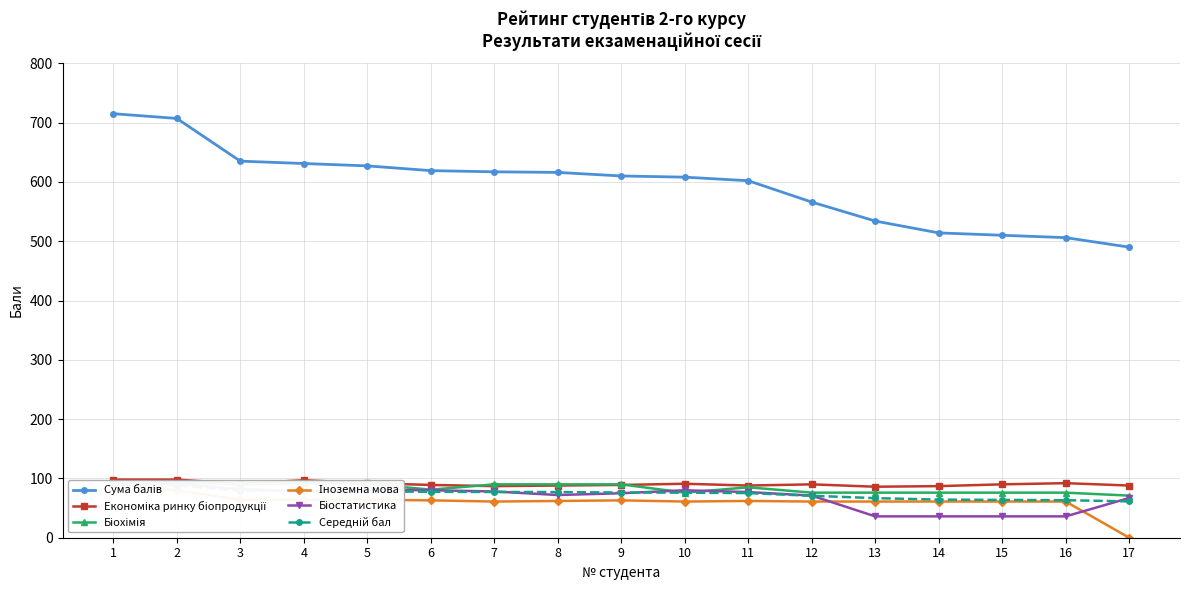

What is the value of the Біостатистика point at the 12th from the left?

71.0